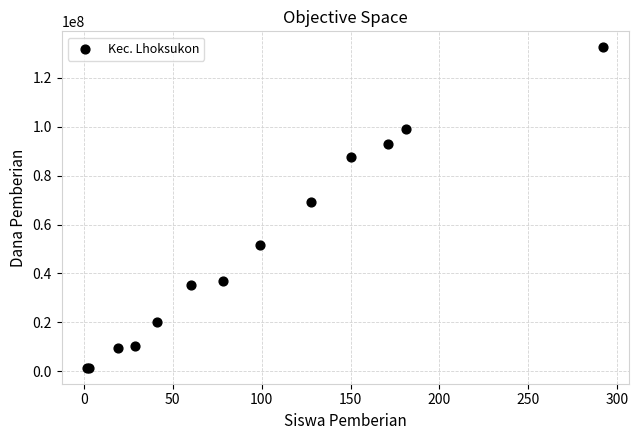

What Y value in the scatter plot is closest to 66937500?

69000000